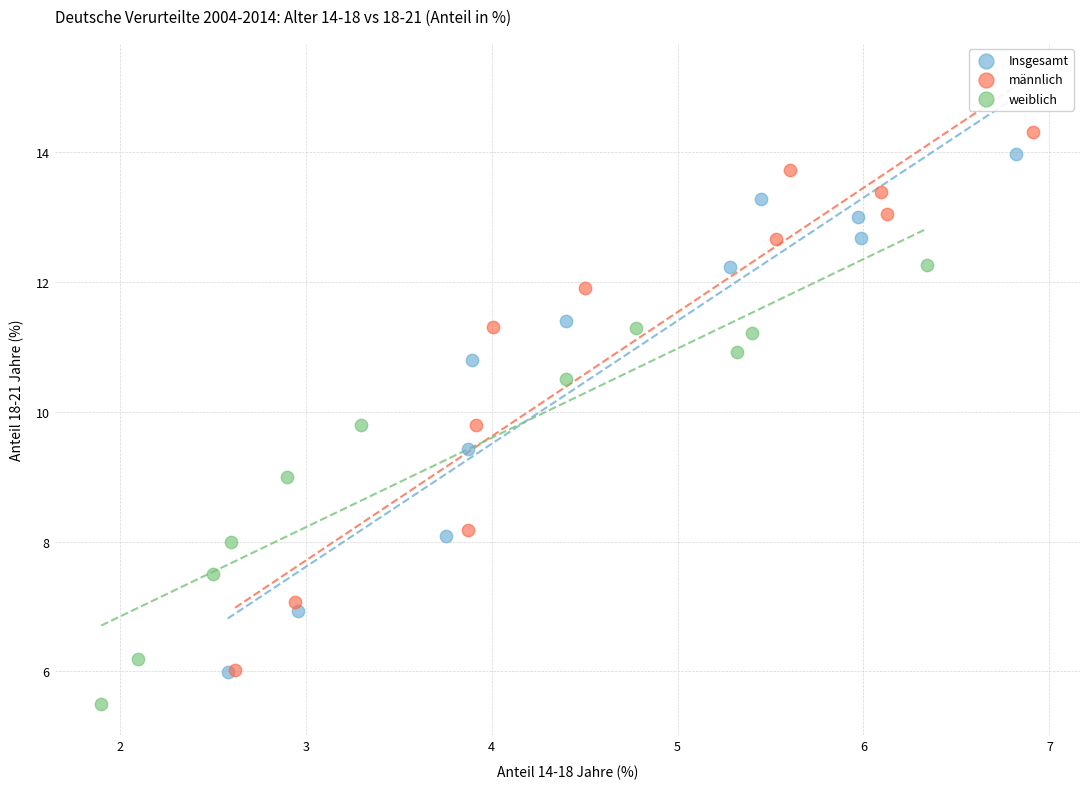

Which series contains the lowest Y value?

weiblich